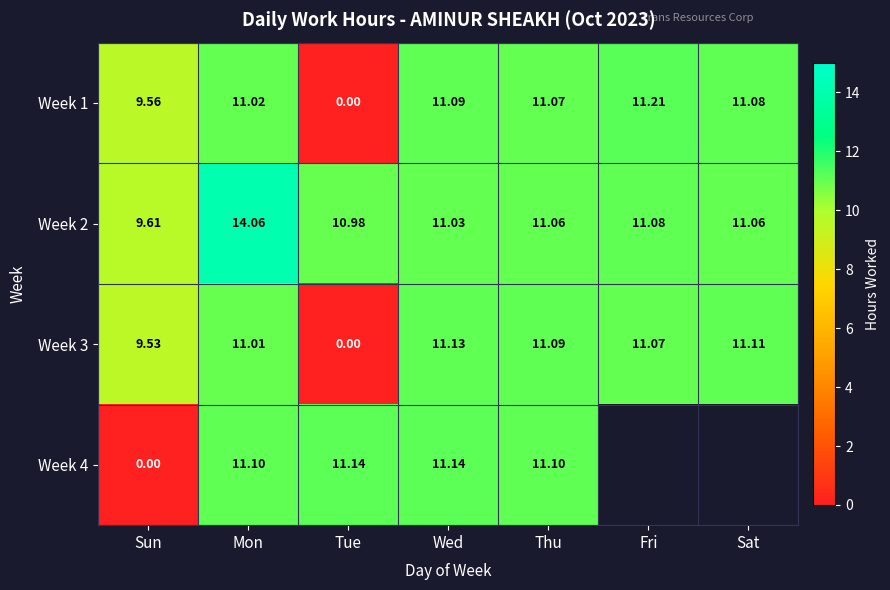

Is the value of Week 3 at Sun greater than the value of Week 1 at Sat?

No